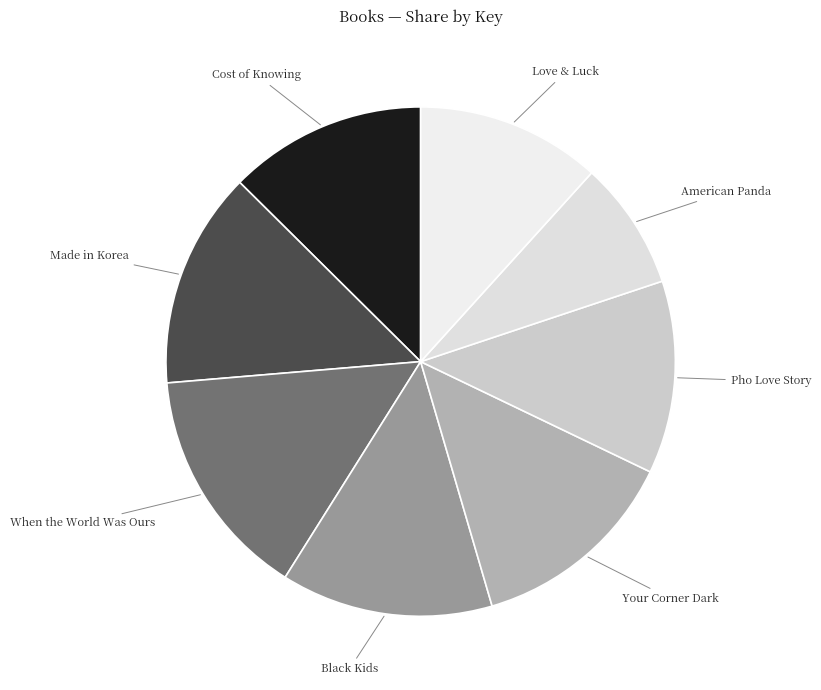

What is the smallest slice in the pie chart?

American Panda